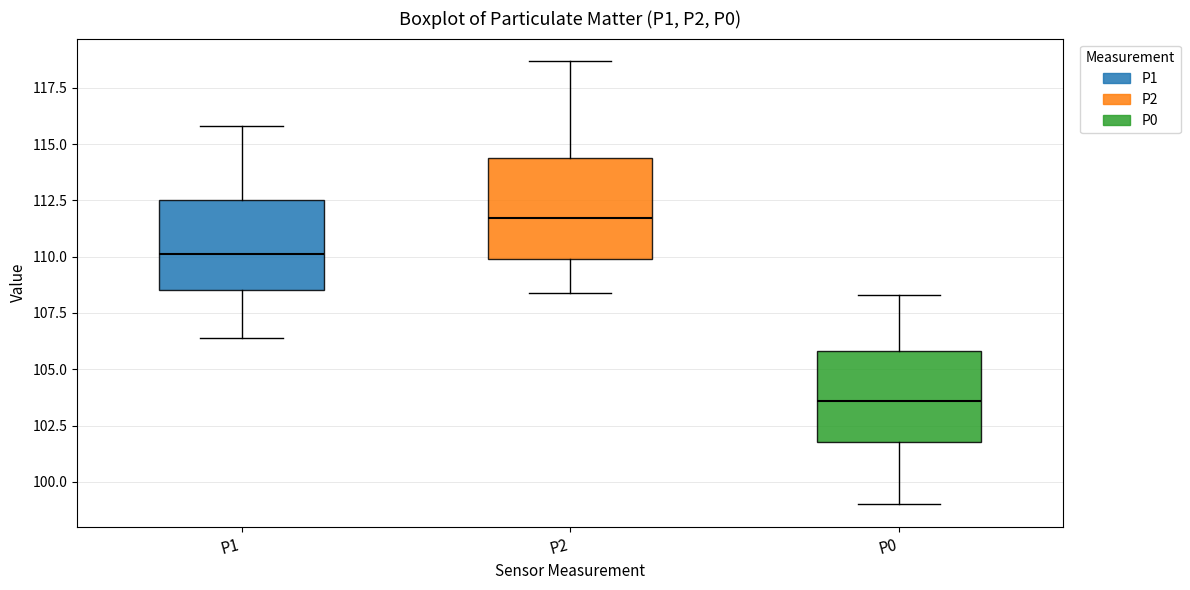

Reading left to right, read every box against the y-axis: the position of its median line, the range the box covers, and the ends of its whiskers. The values are not printed on the chart, so give them approximately, as read against the axis.

P1: median 110.0, box 108.5 to 112.5, whiskers 106.5 to 116.0
P2: median 111.5, box 110.0 to 114.5, whiskers 108.5 to 118.5
P0: median 103.5, box 102.0 to 106.0, whiskers 99.0 to 108.5